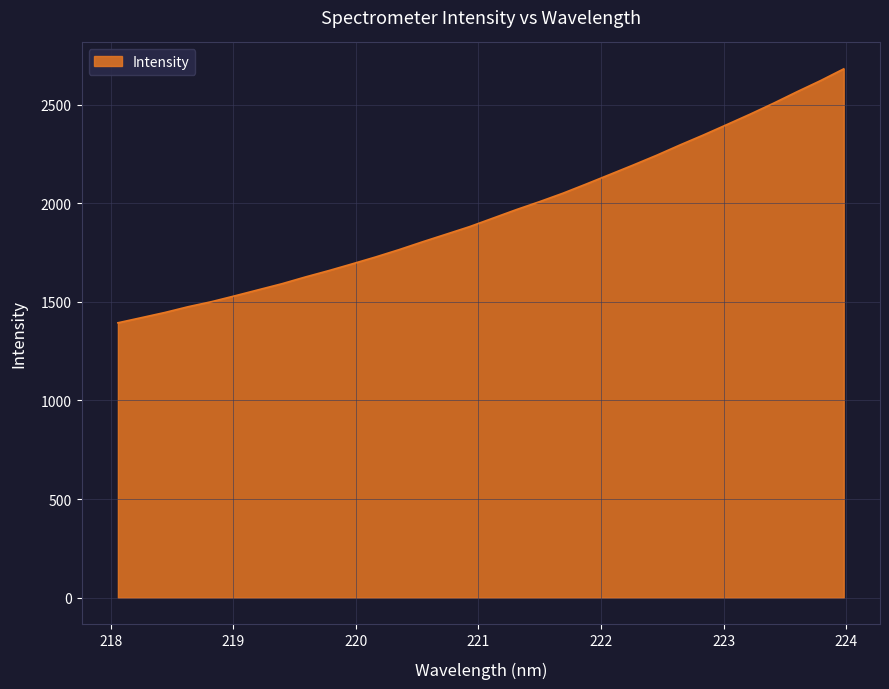

What is the smallest value displayed?

1393.6